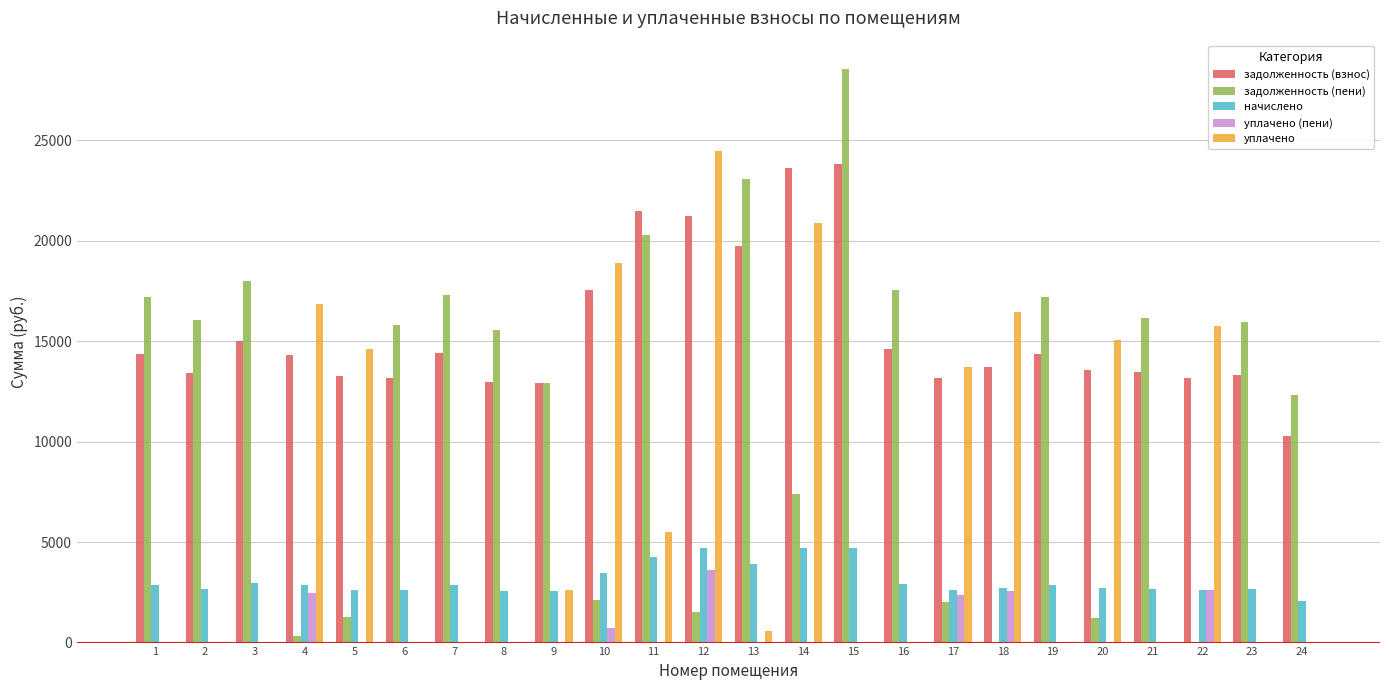

The value of начислено at 11 is 1276.8. True or false?

False